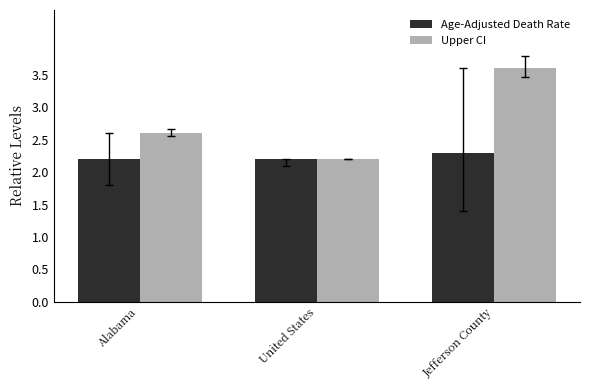

What is the label of the 3rd bar from the right?

Alabama